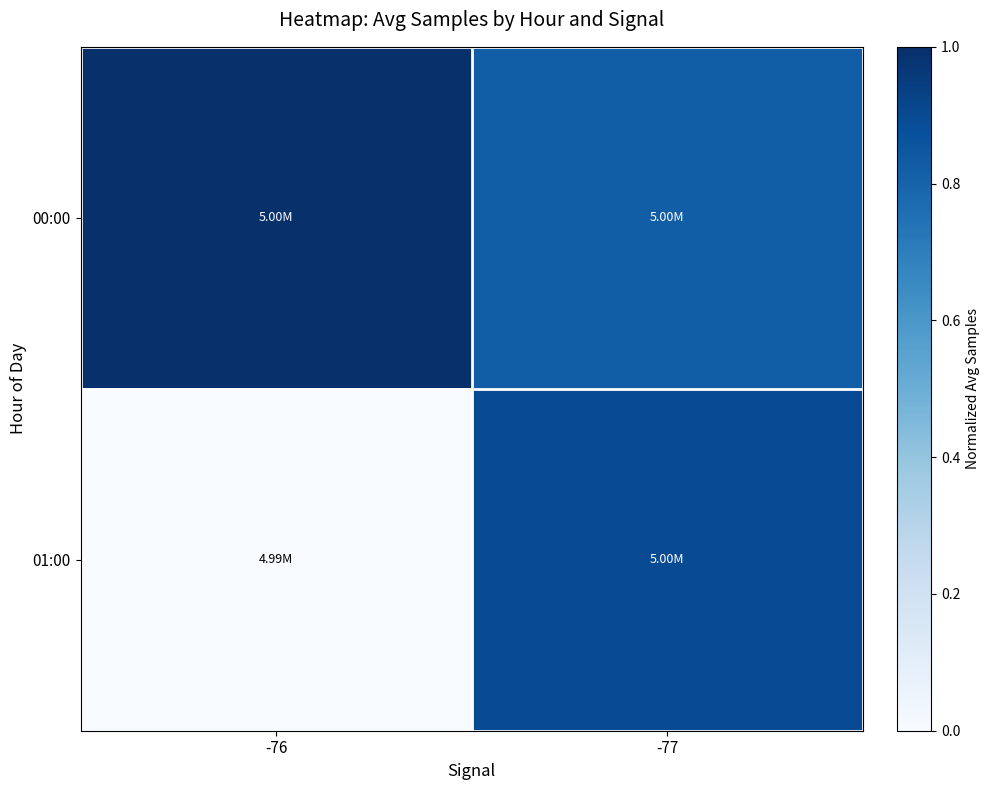

Reading left to right, what are all the values shown in this chart?

00:00: -76=1.0	-77=0.8
01:00: -76=0.0	-77=0.9